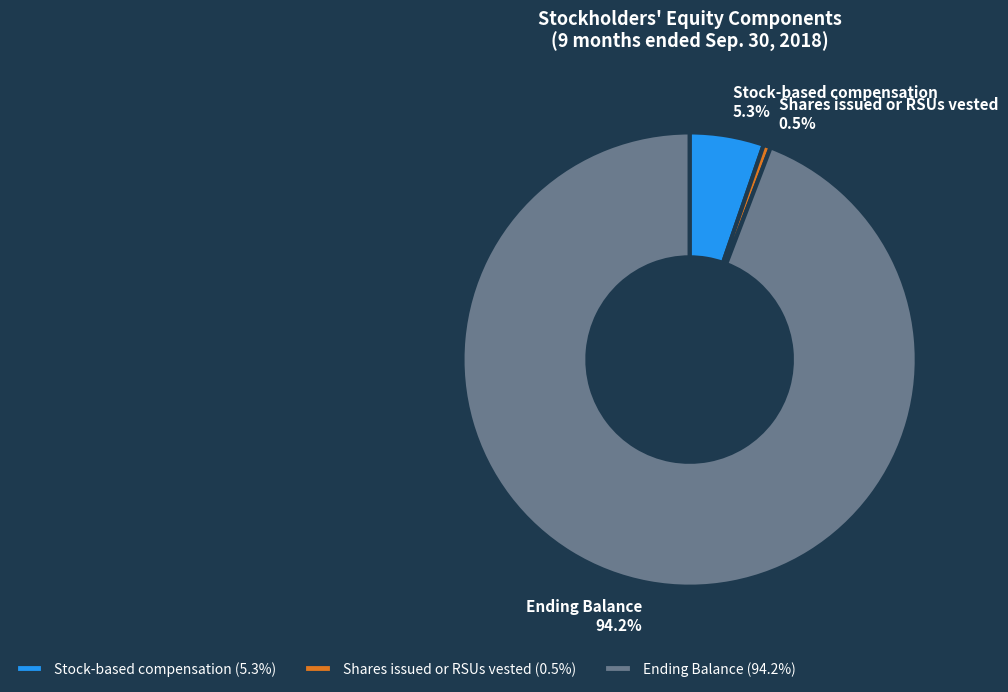

True or false: Stock-based compensation accounts for 5% of the total.

True